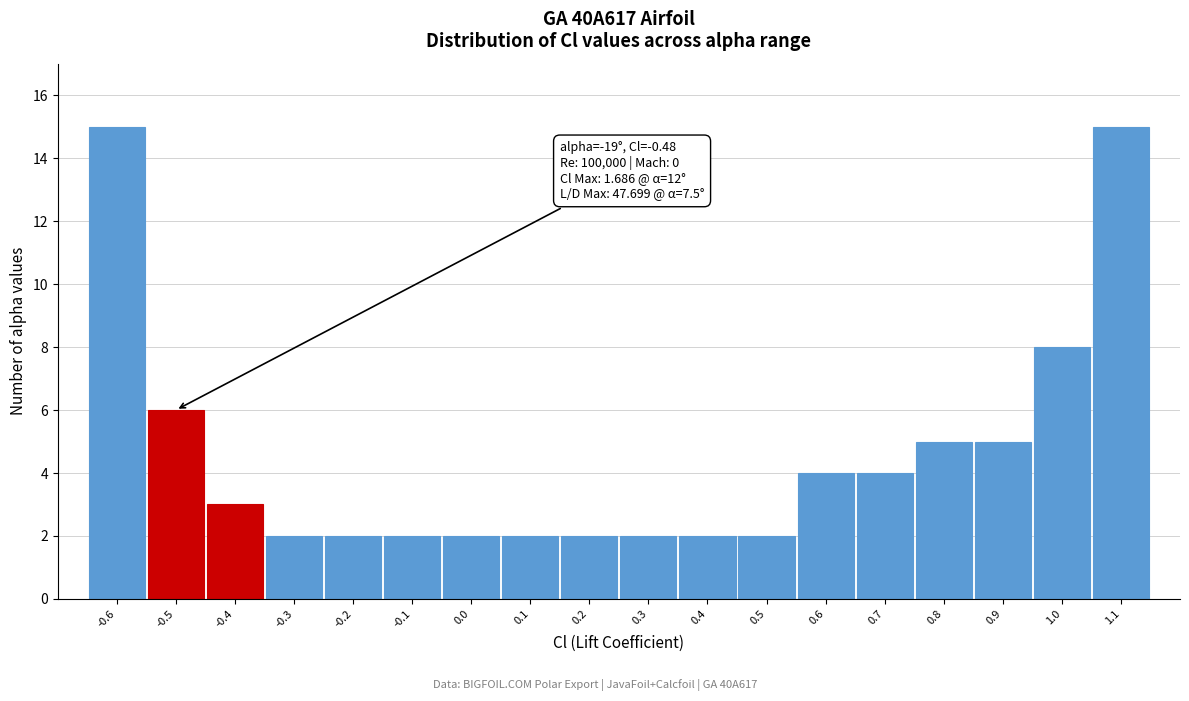

Reading left to right, transcribe all the data shown in this chart.

-0.6=15	-0.5=6	-0.4=3	-0.3=2	-0.2=2	-0.1=2	0.0=2	0.1=2	0.2=2	0.3=2	0.4=2	0.5=2	0.6=4	0.7=4	0.8=5	0.9=5	1.0=8	1.1=15